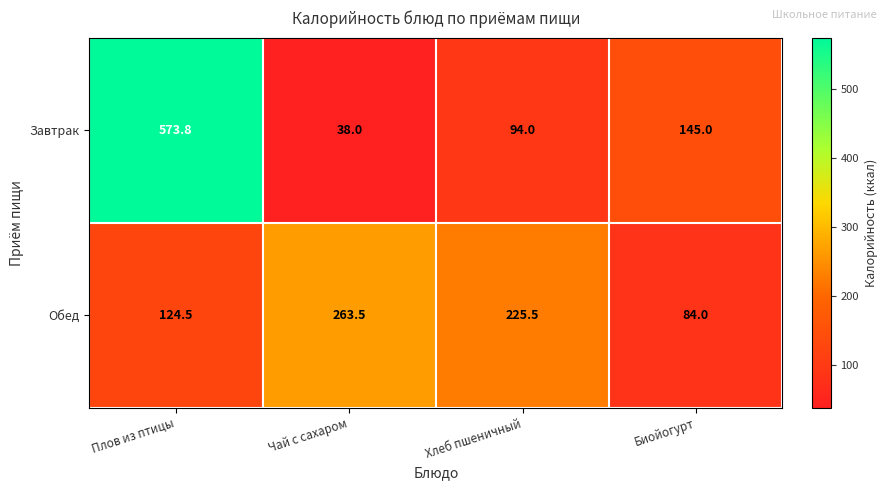

Reading left to right, list all the values displayed in this chart.

Завтрак: Плов из птицы=573.8	Чай с сахаром=38.0	Хлеб пшеничный=94.0	Биойогурт=145.0
Обед: Плов из птицы=124.5	Чай с сахаром=263.5	Хлеб пшеничный=225.5	Биойогурт=84.0